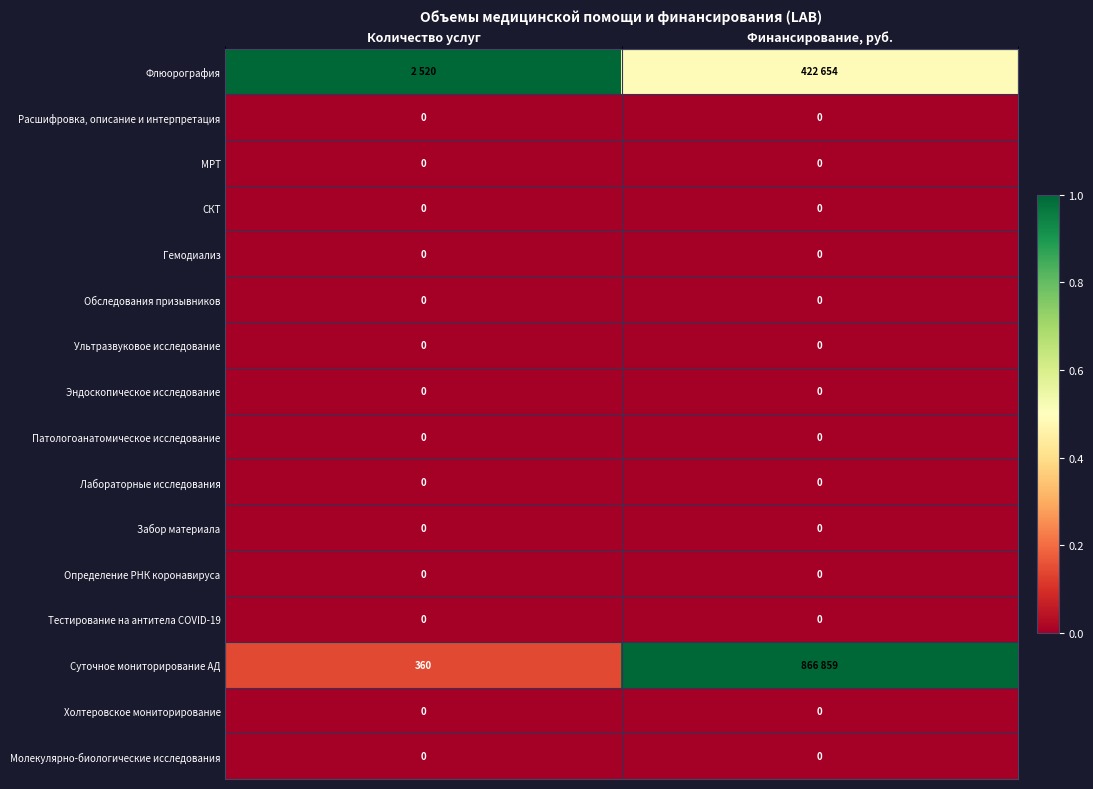

Count the Суточное мониторирование АД values in the range 0 to 1.

2